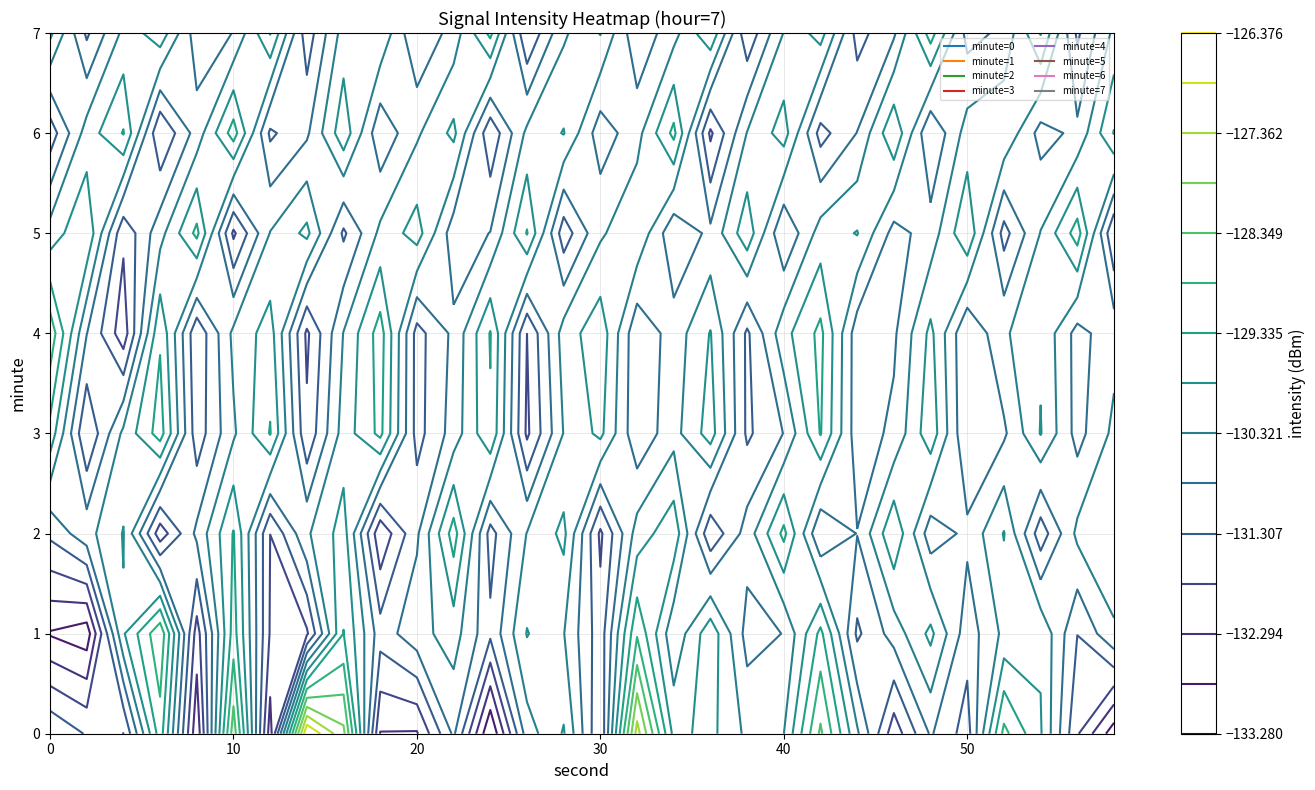

List the labels in order of 7 value, largest first.

24, 12, 6, 27, 18, 3, 21, 0, 15, 9, 8, 2, 29, 20, 14, 17, 11, 26, 5, 23, 25, 4, 16, 10, 1, 28, 22, 7, 19, 13